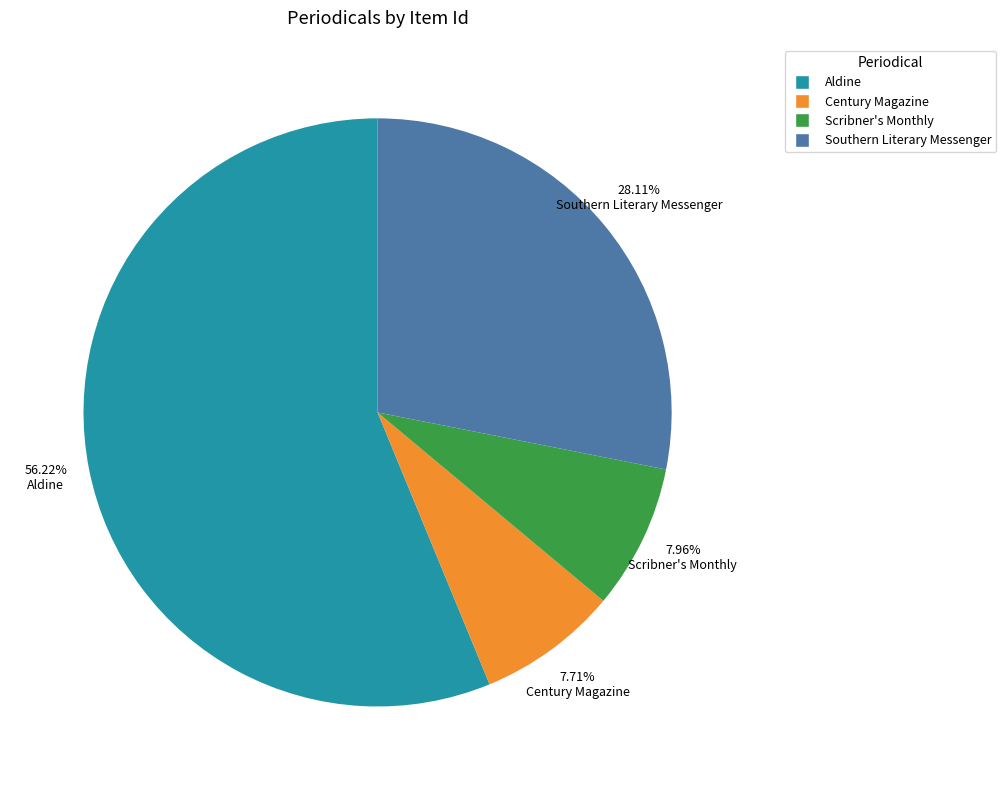

Combined, do Aldine and Southern Literary Messenger account for over 50%?

Yes